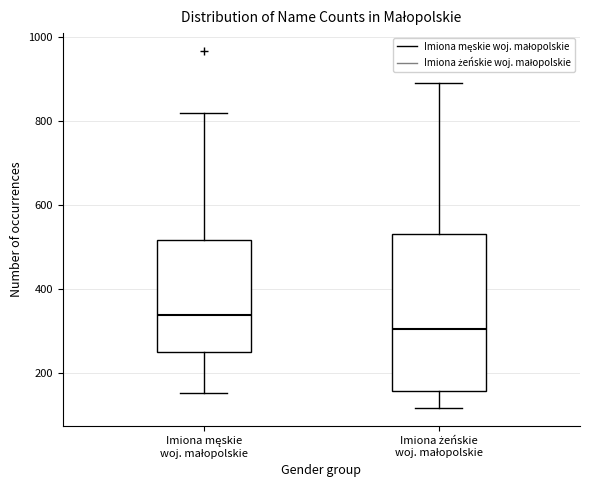

Reading left to right, read every box against the y-axis: the position of its median line, the range the box covers, and the ends of its whiskers. The values are not printed on the chart, so give them approximately, as read against the axis.

Imiona męskie woj. małopolskie: median 340, box 240 to 520, whiskers 160 to 820
Imiona żeńskie woj. małopolskie: median 300, box 160 to 520, whiskers 120 to 900